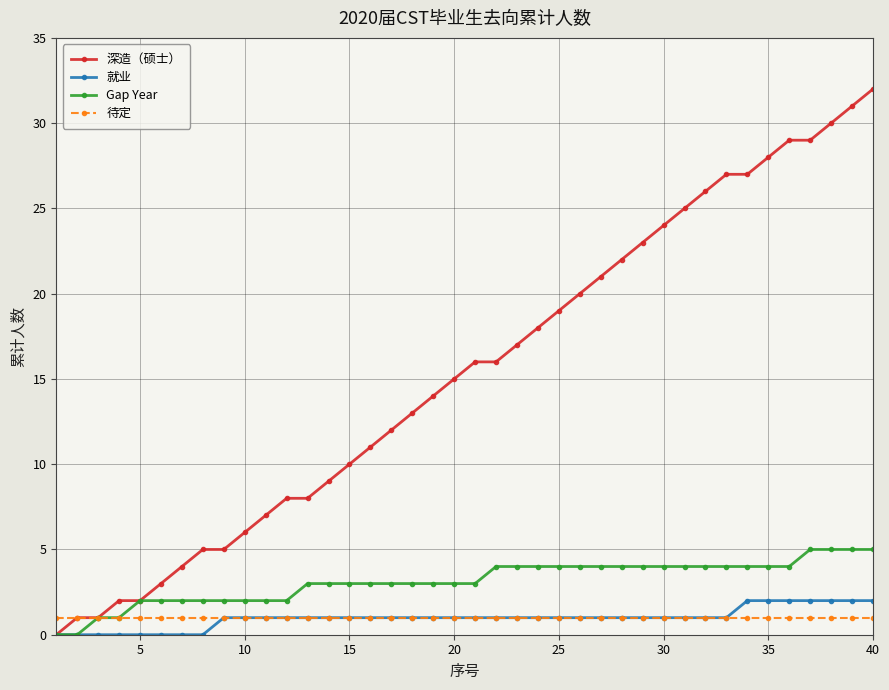

What is the value of the 深造（硕士） point at the 35th from the left?

28